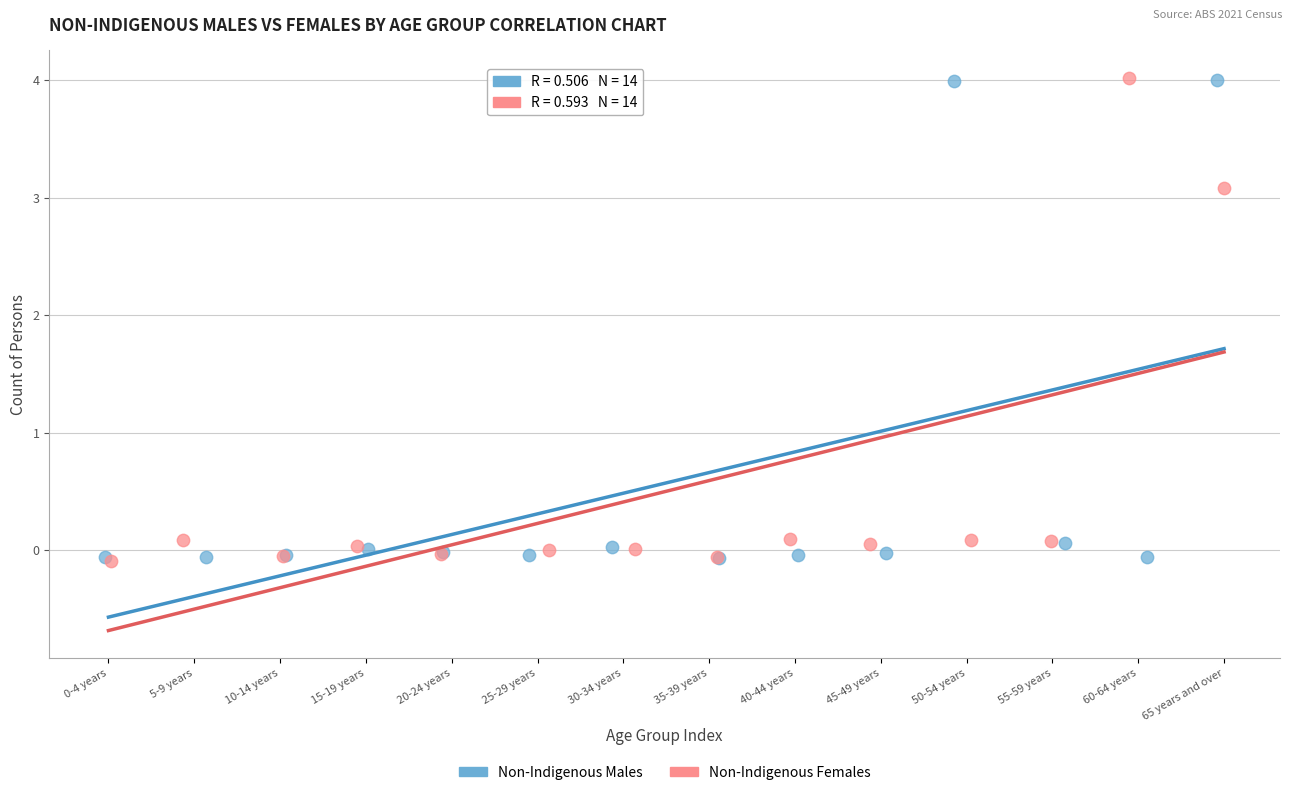

What are all the series names shown in the legend?

Non-Indigenous Males, Non-Indigenous Females